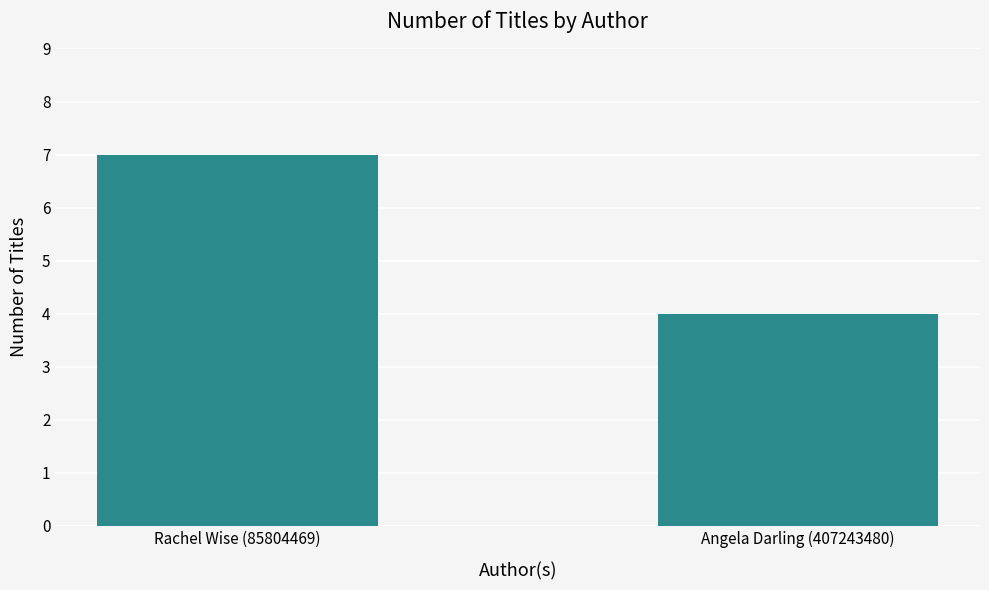

The value at Angela Darling (407243480) is 5. True or false?

False